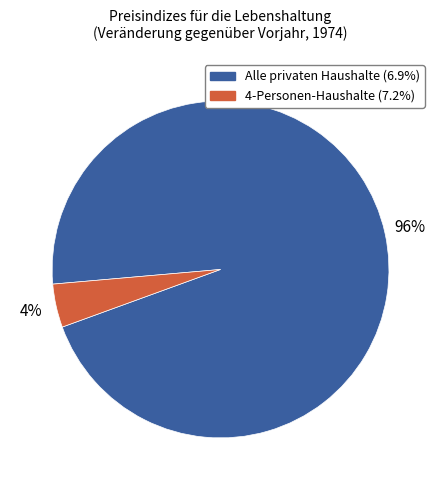

Does any single category account for the majority?

Yes